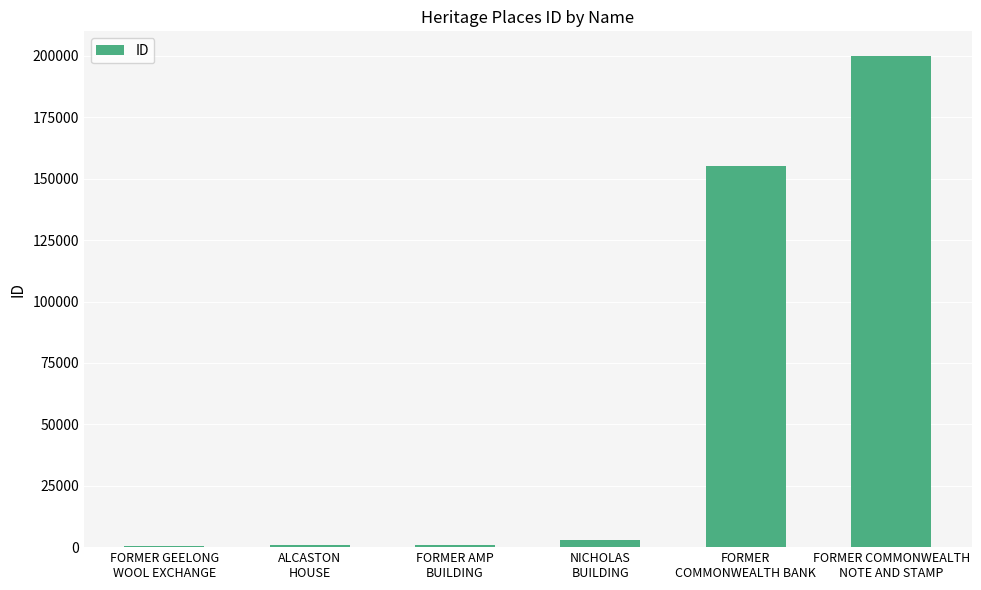

What is the sum of all values?

359692